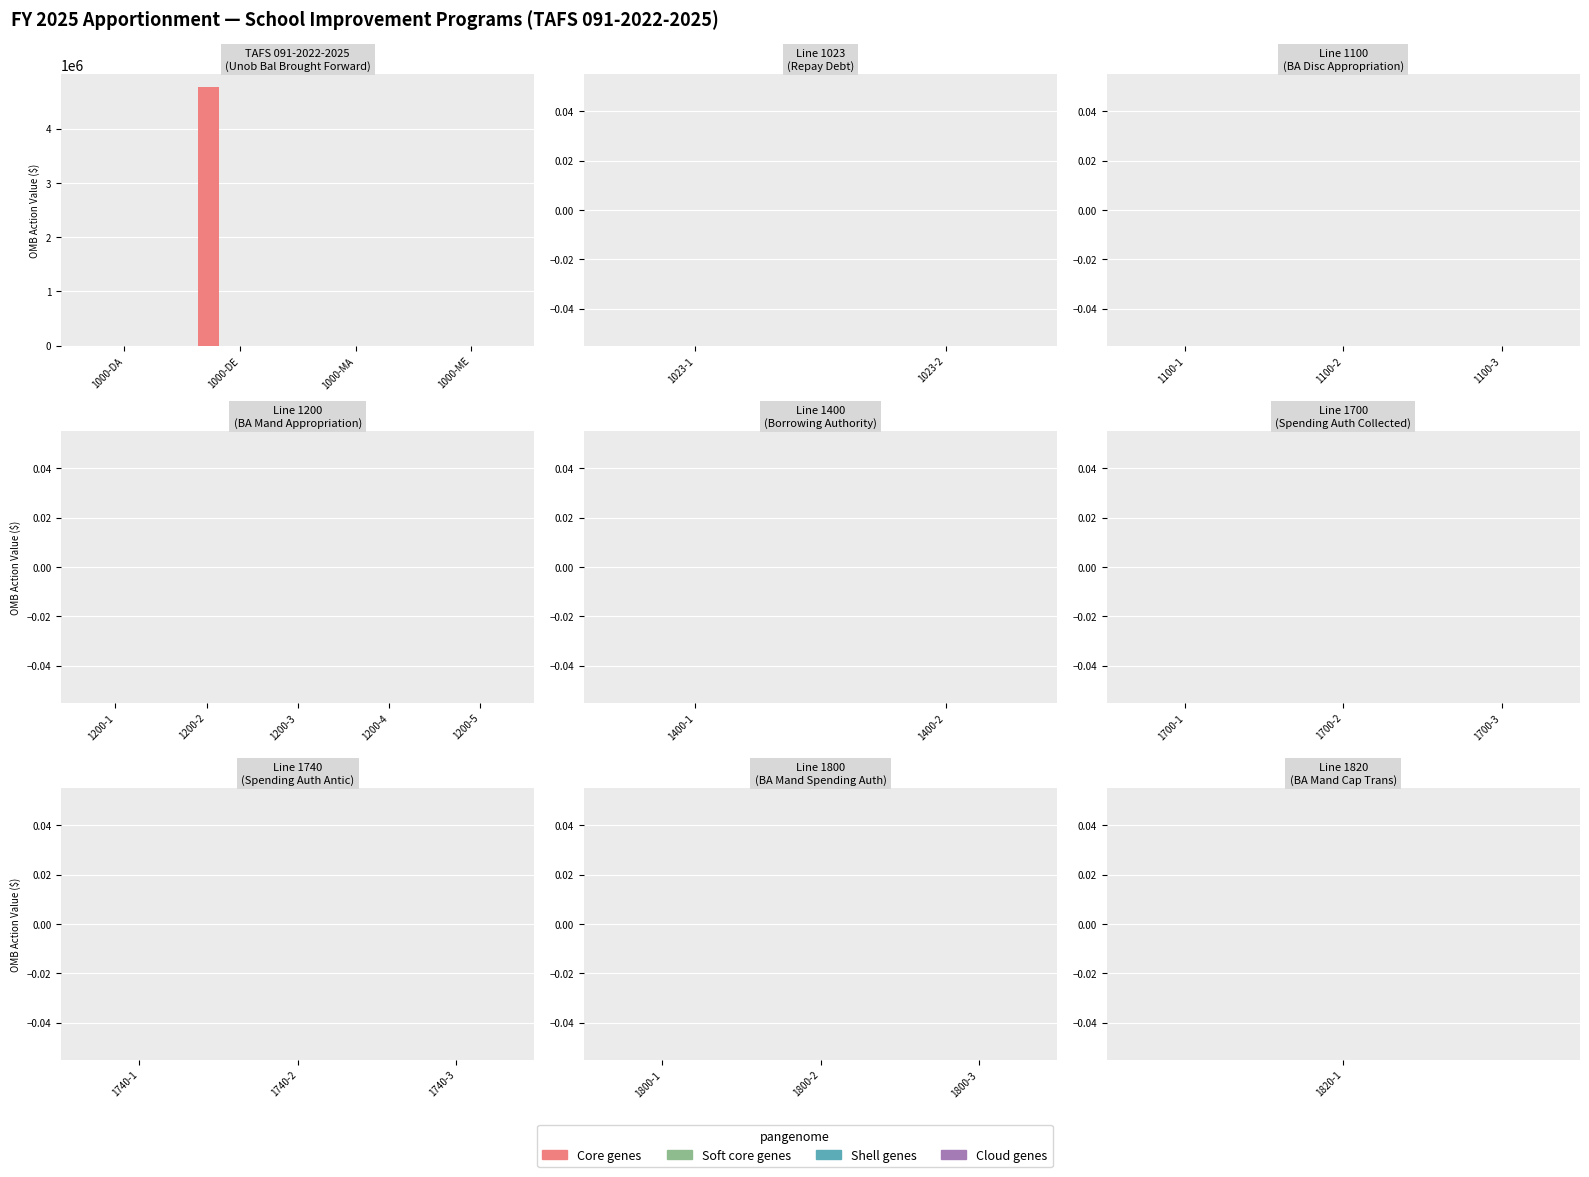

What is the greatest value displayed?

4760159